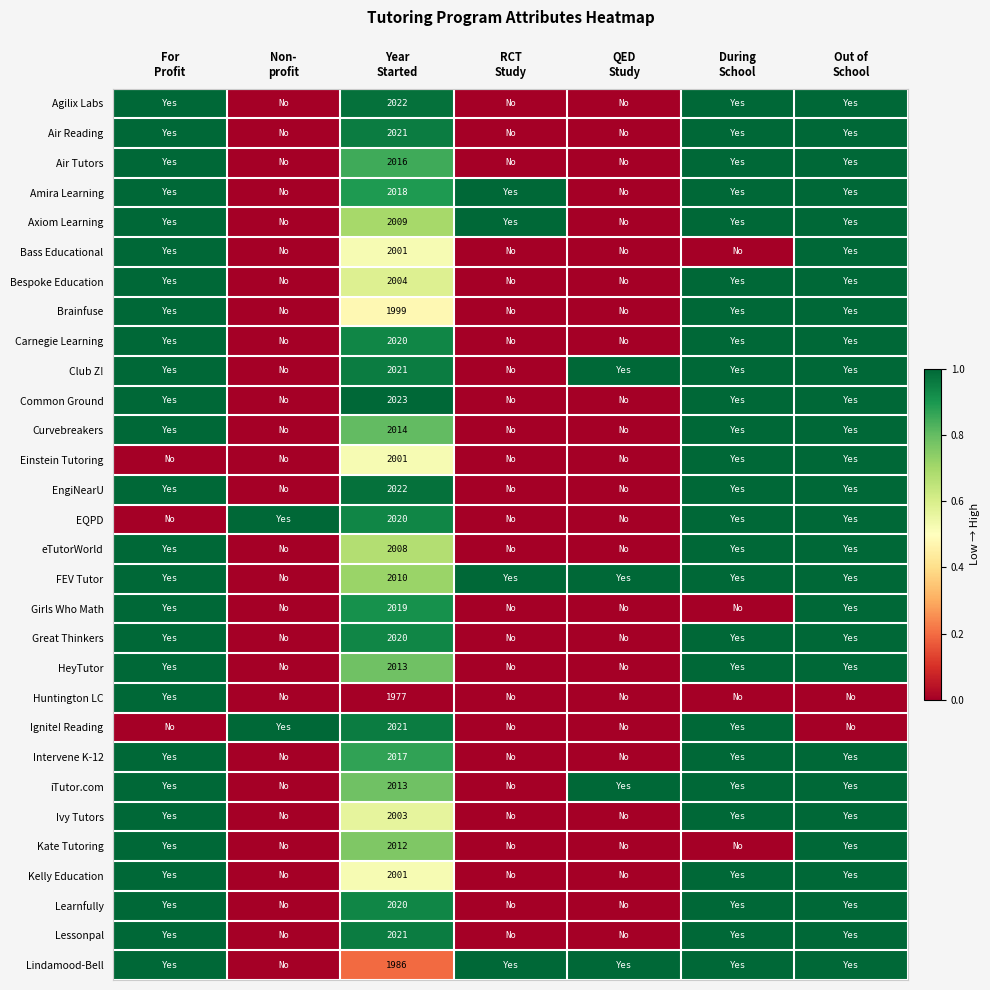

List the labels in order of Common Ground value, largest first.

For Profit, Year Started, During School, Out of School, Non- profit, RCT Study, QED Study